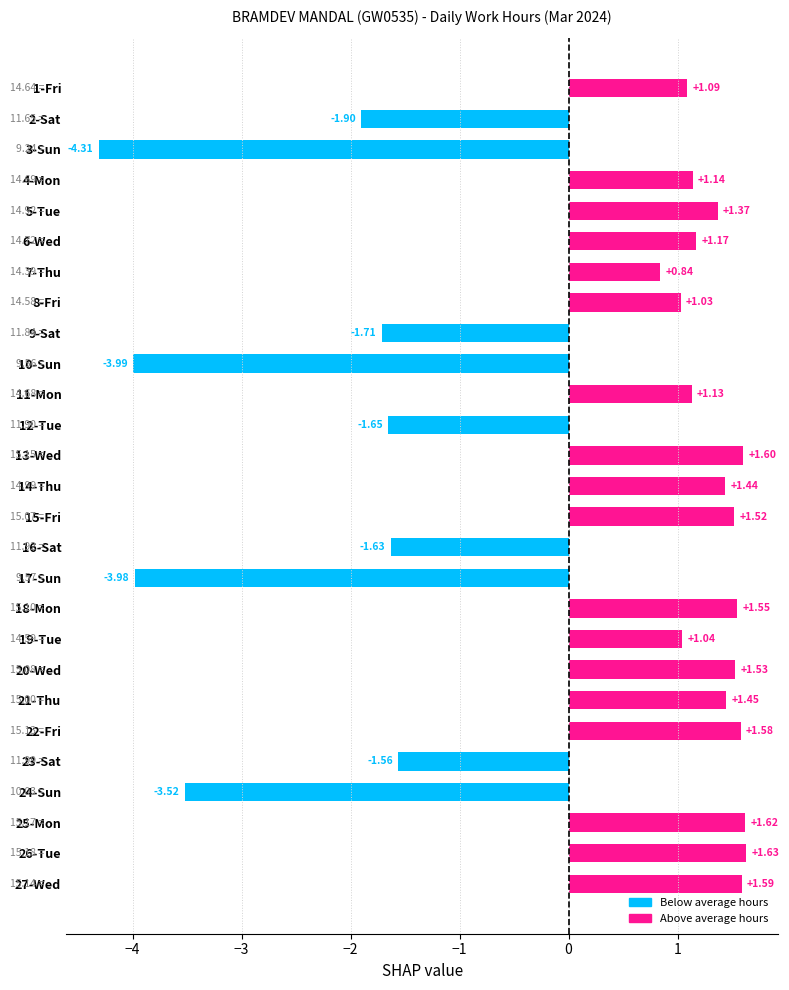

How many bars are there in total?

27